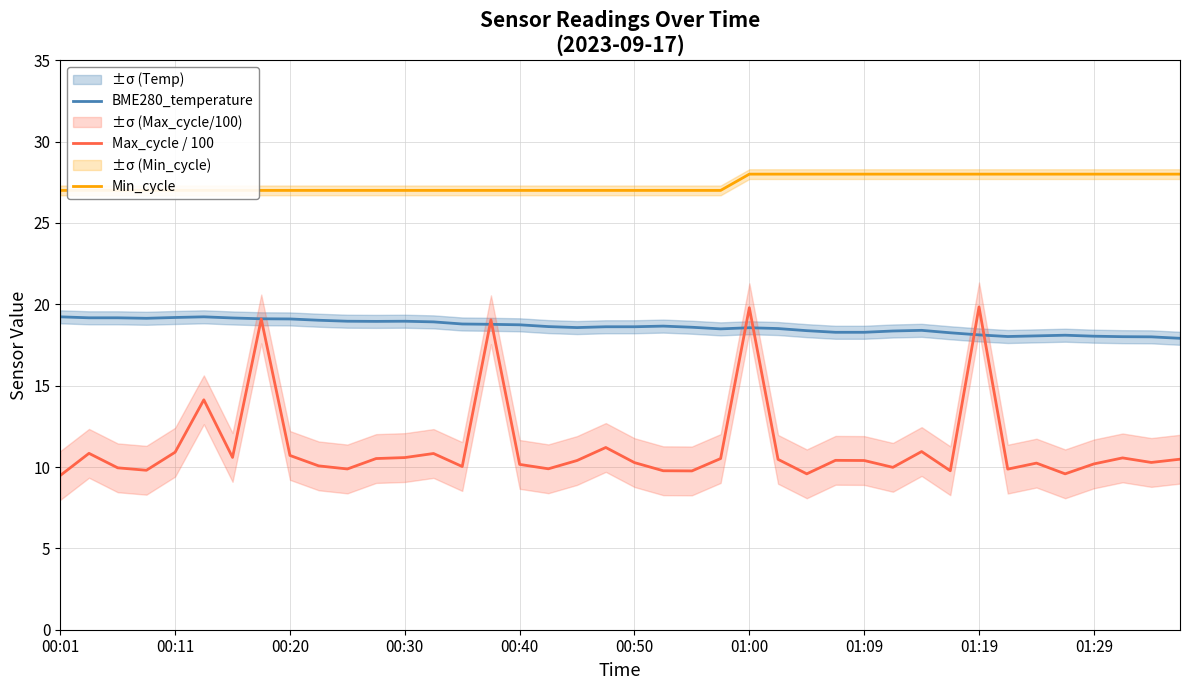

What is the average value of the BME280_temperature series?

18.6